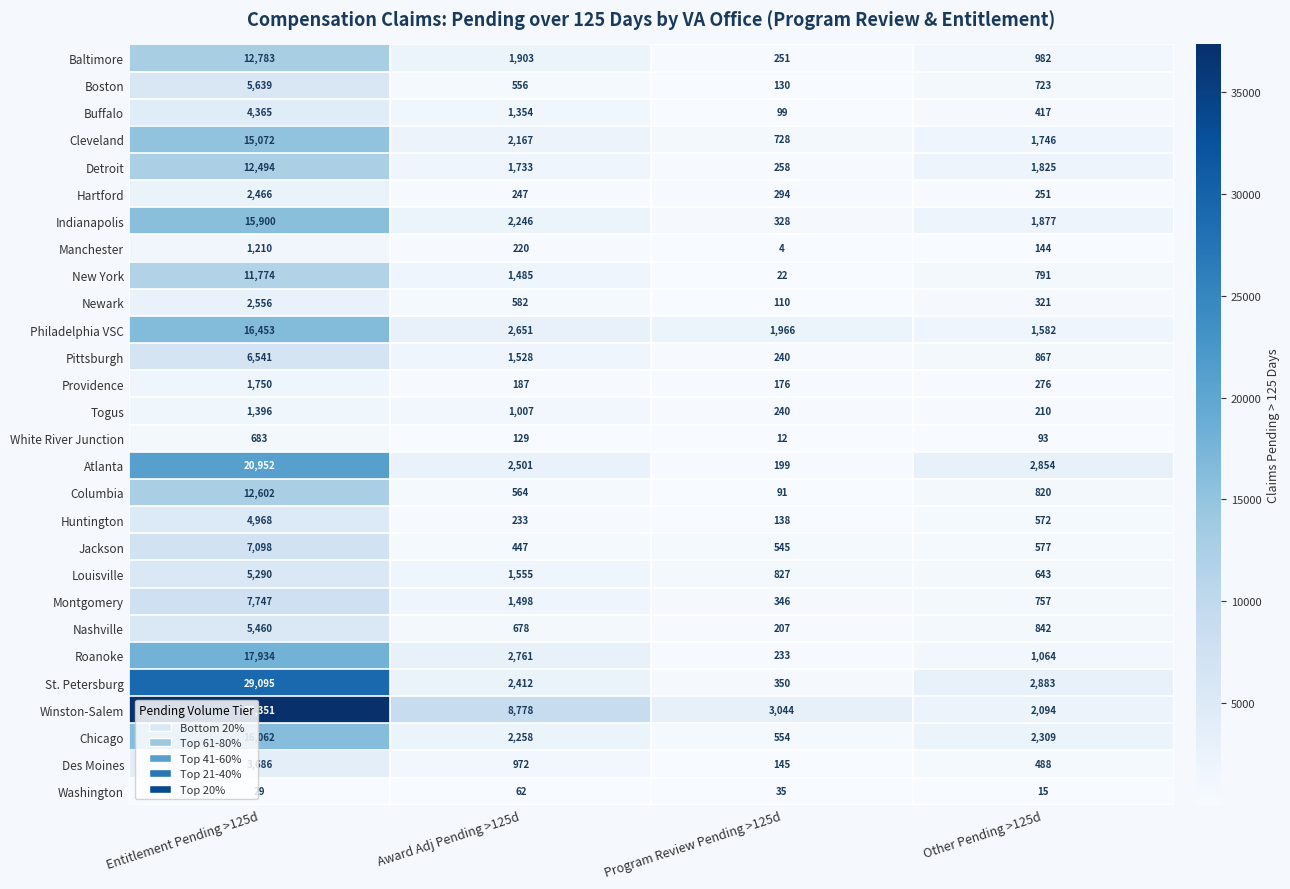

Which series has the largest total across all categories?

Winston-Salem